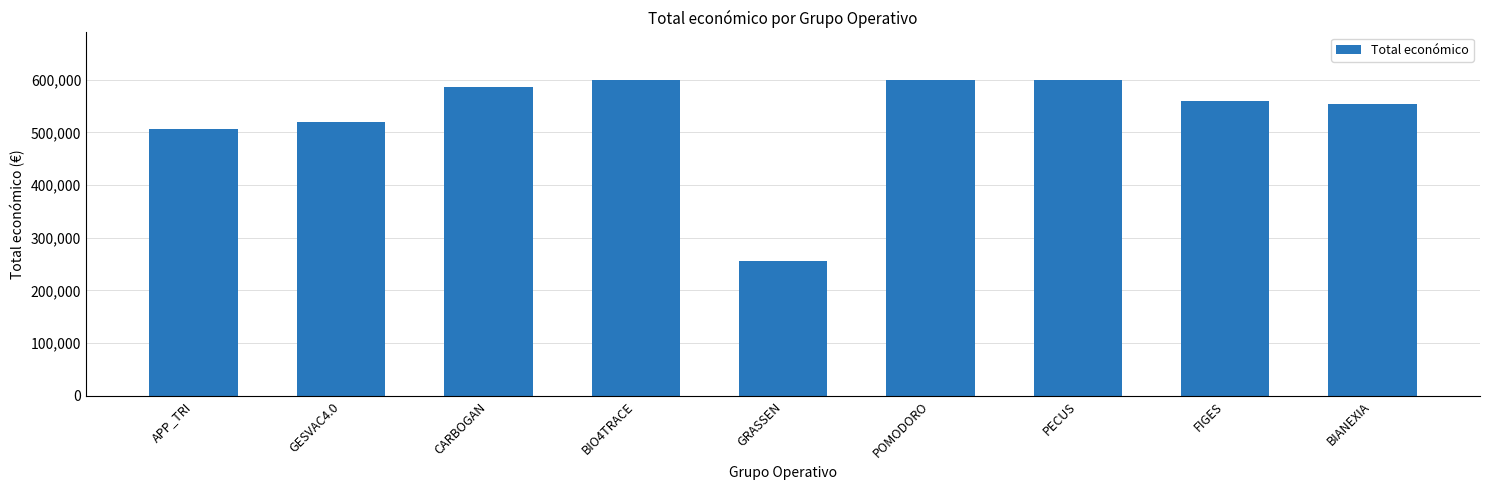

What is the smallest value displayed?

255500